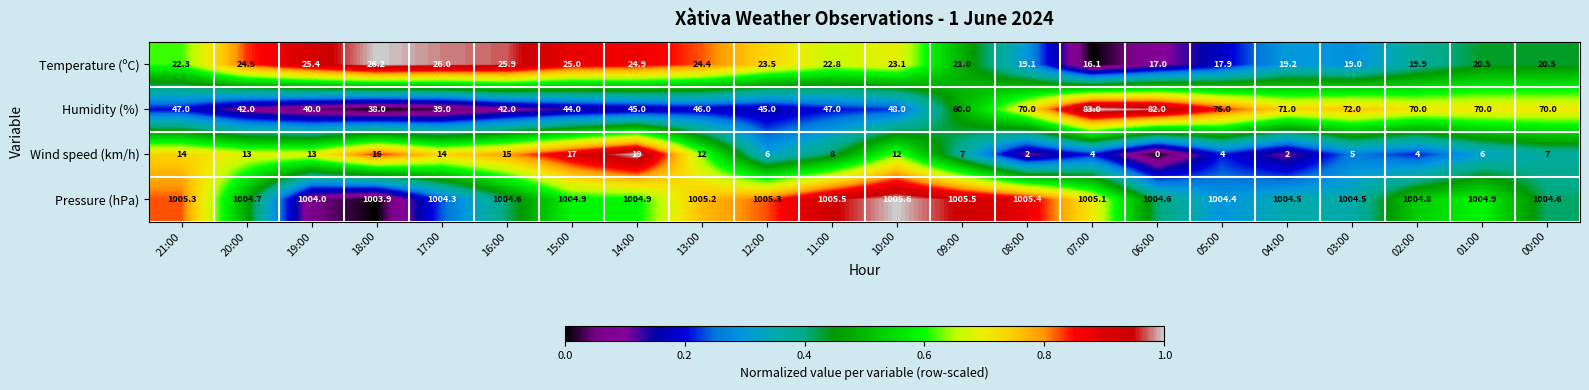

At 10:00, list the series in order from largest to smallest.

Pressure (hPa), Humidity (%), Temperature (ºC), Wind speed (km/h)